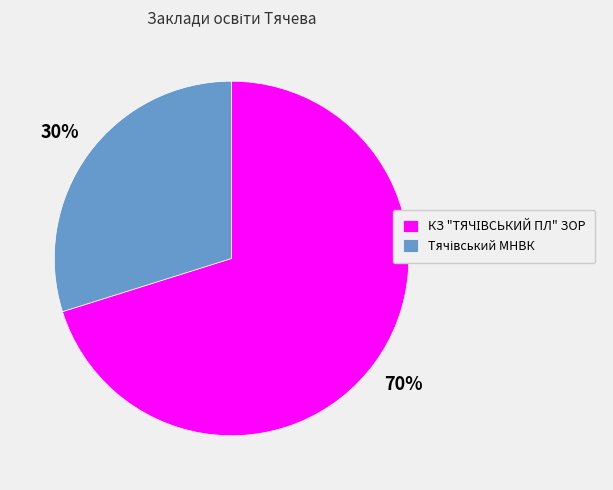

To the nearest percent, what is the average slice percentage?

50%